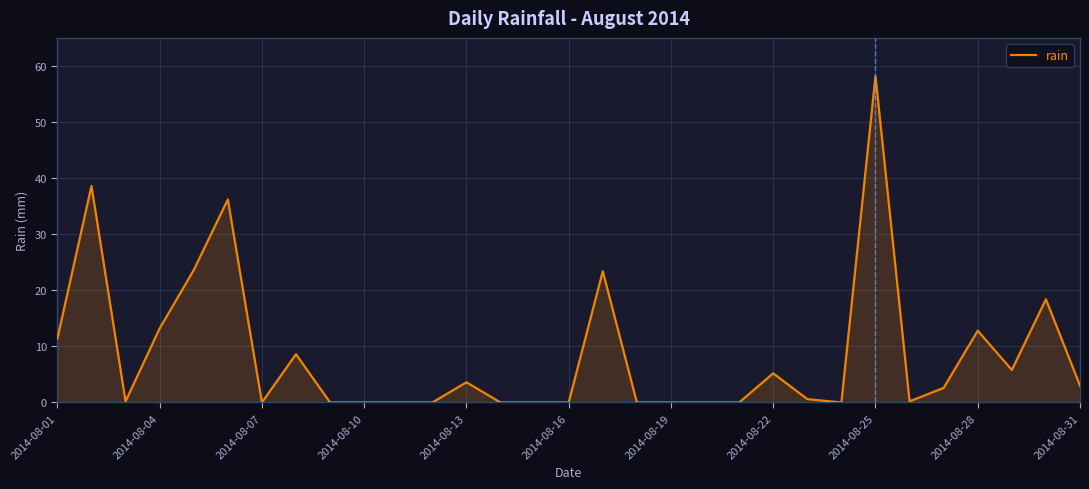

What is the maximum value shown in the chart?

58.2